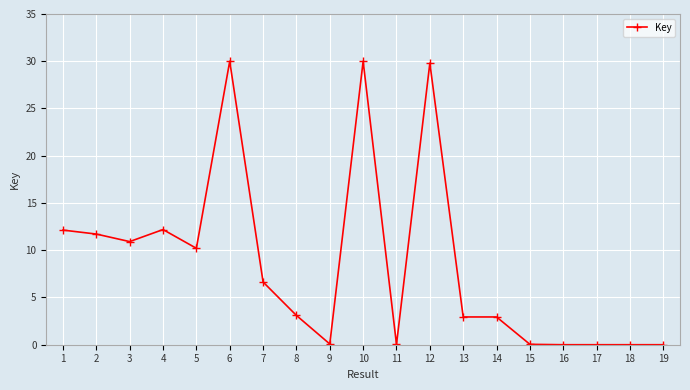

At which category does the data reach its first local peak?

4